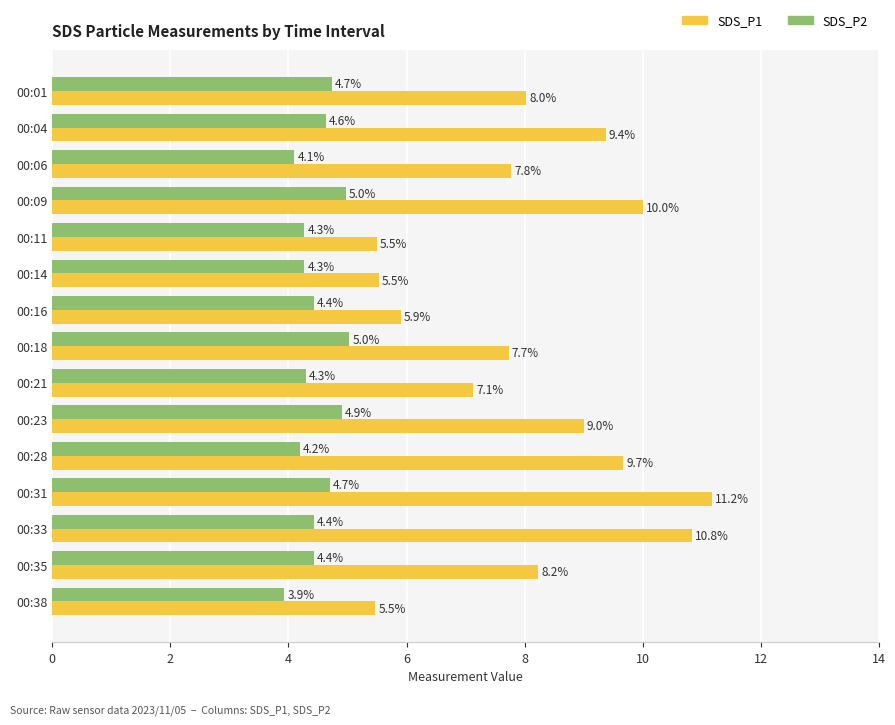

Is it true that SDS_P1 equals 5.5 at 00:11?

True